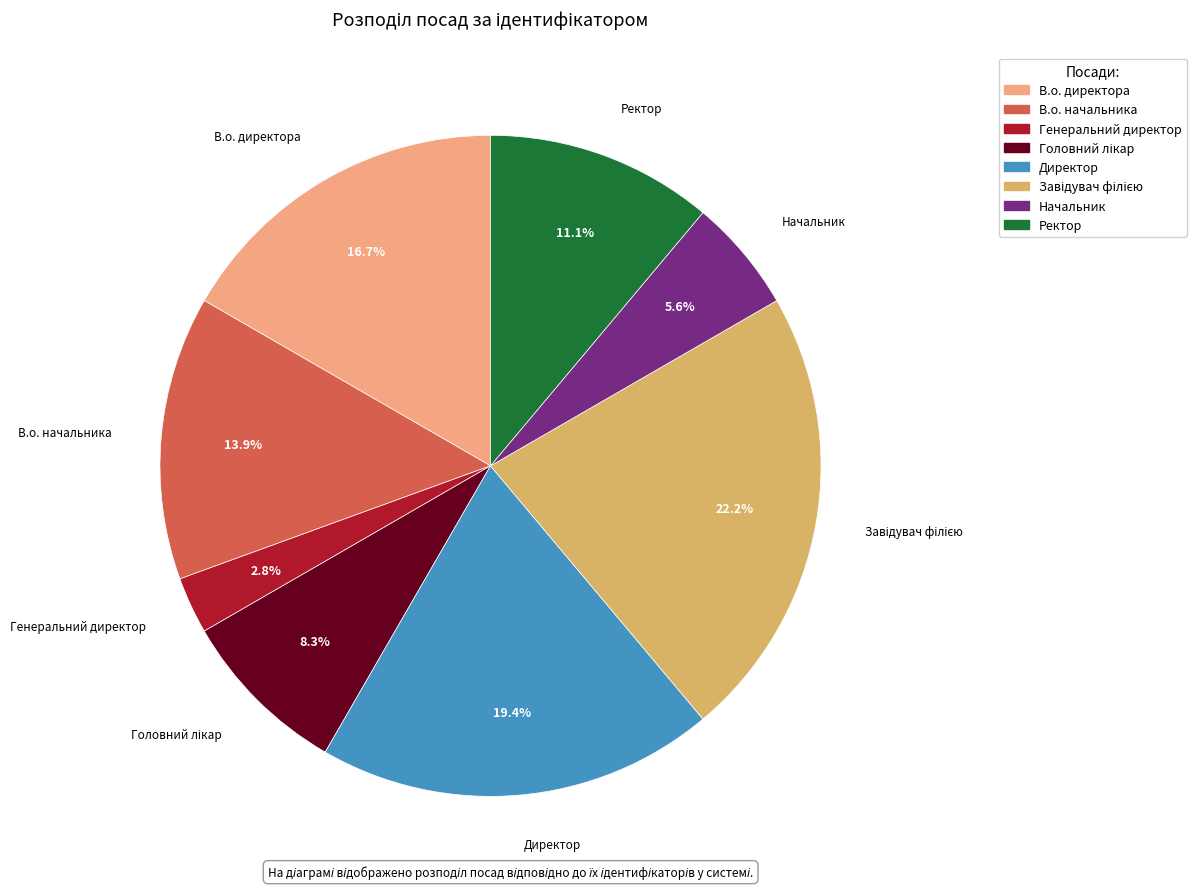

The Директор slice represents 19% of the pie. True or false?

True